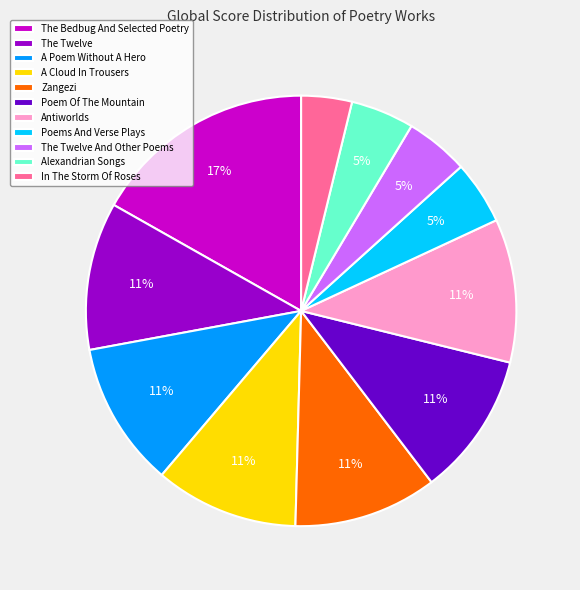

How many segments does this pie chart have?

11